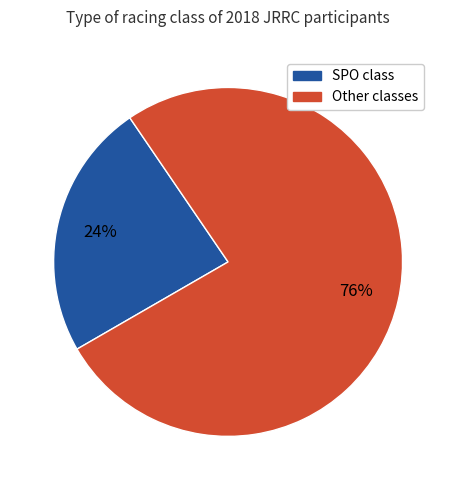

Count the number of slices in the pie.

2